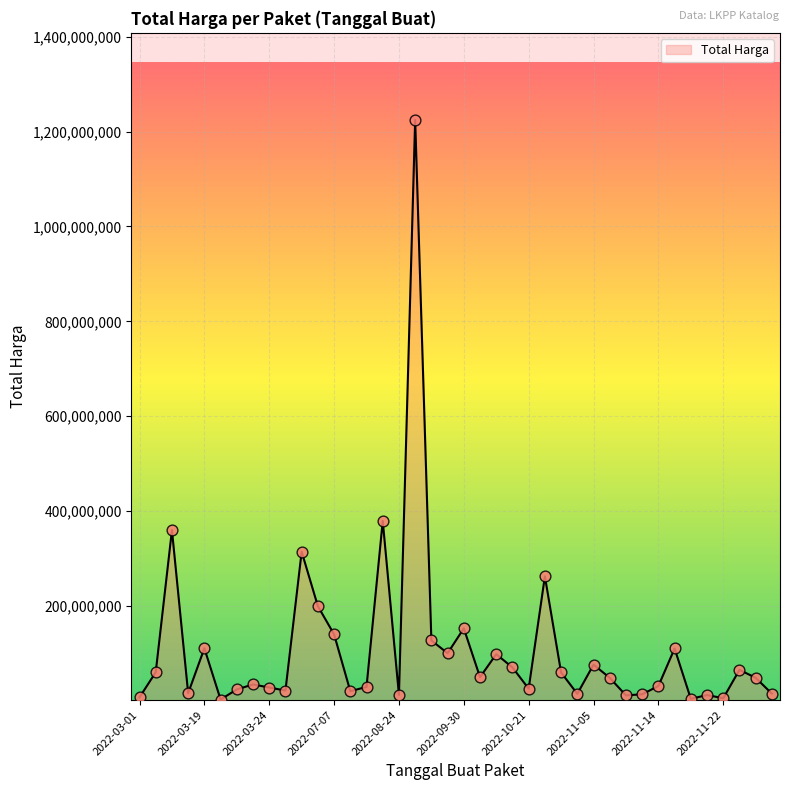

What is the maximum value shown in the chart?

1224682000